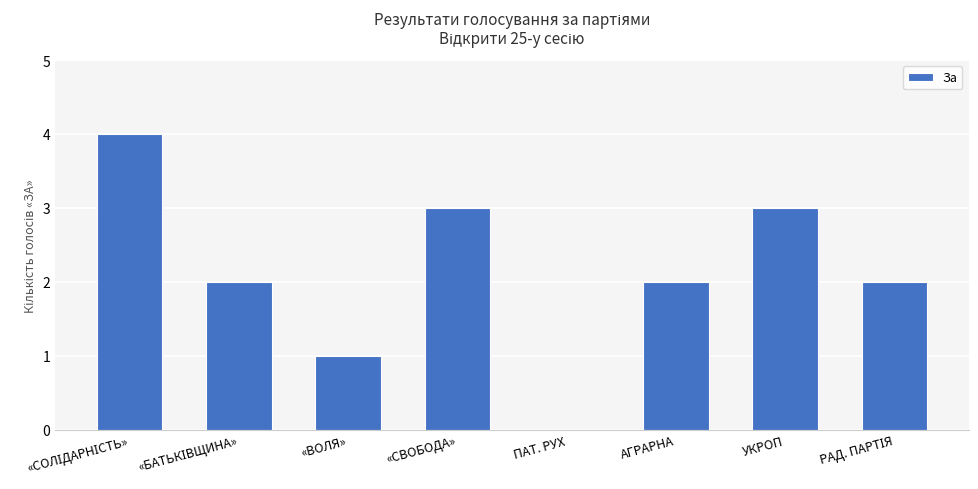

Is it true that the value at «СВОБОДА» is 3?

True